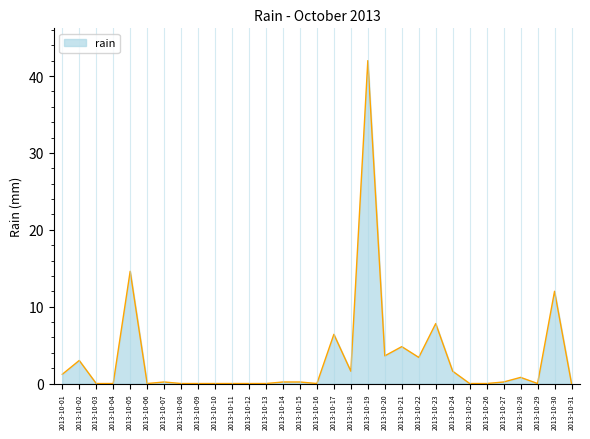

Which has a higher value, 2013-10-17 or 2013-10-08?

2013-10-17